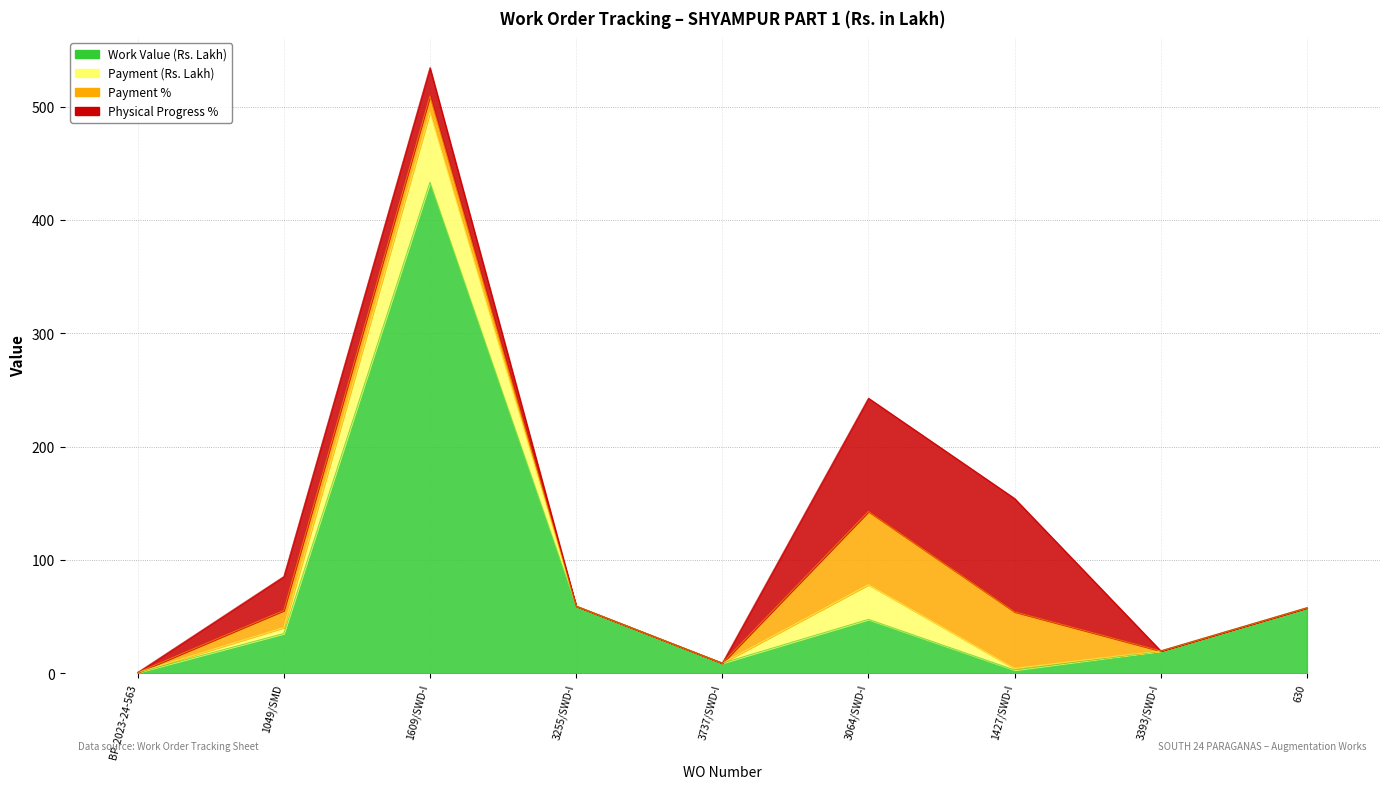

What is the value of the Payment % point at the 3rd from the left?

14.3